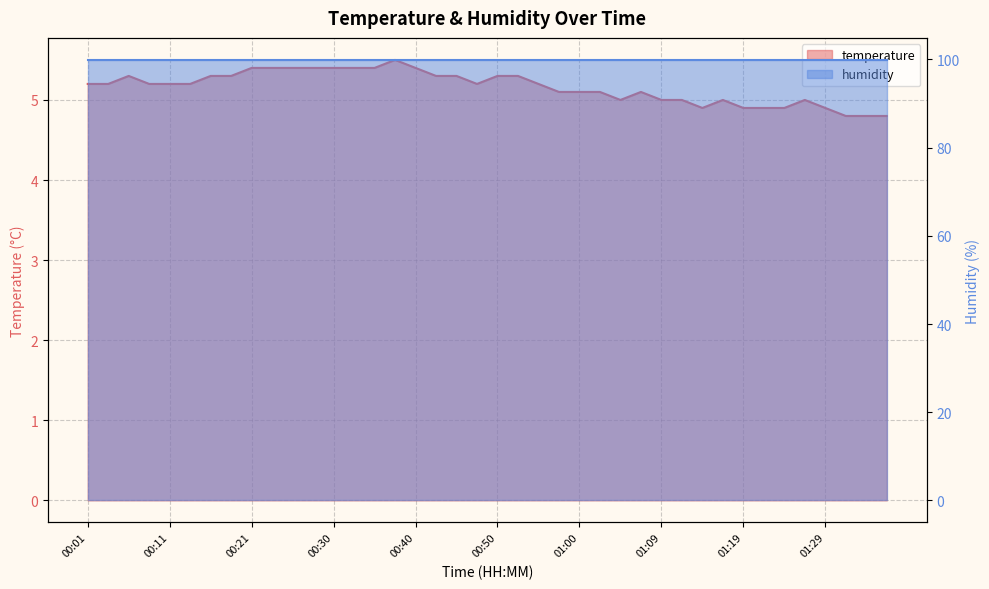

Approximately how many times larger is the value at 00:57 compared to 00:35?

0.9